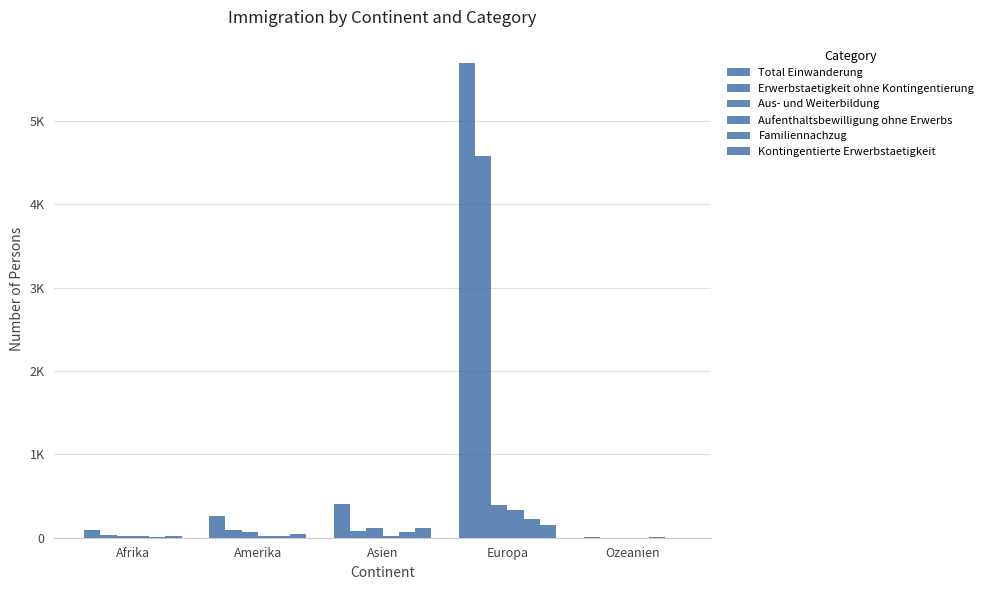

Are the bars grouped side by side (vs. stacked)?

Yes